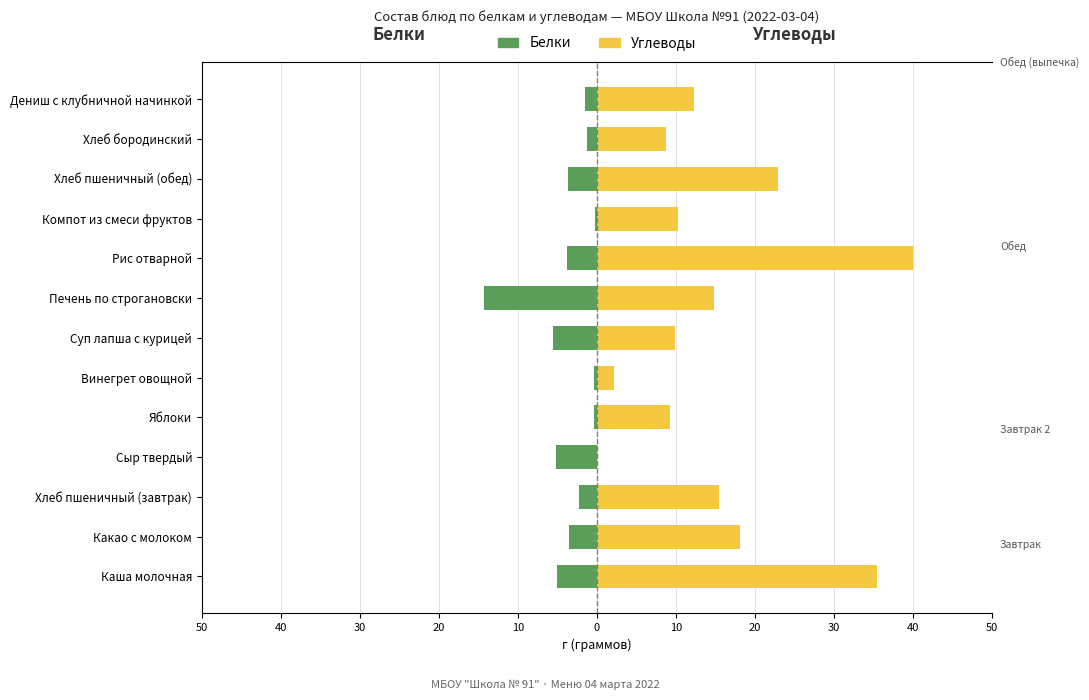

How many data points in Белки are less than -3?

7